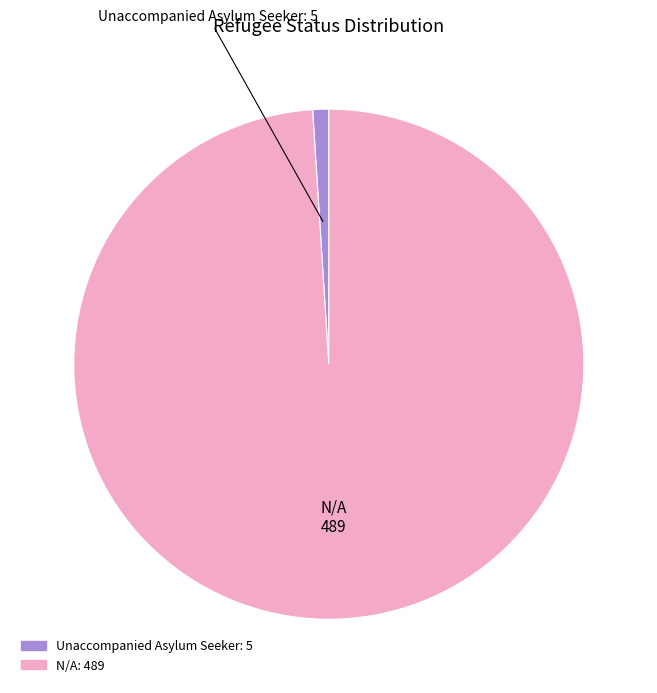

Combined, do N/A and Unaccompanied Asylum Seeker account for over 50%?

Yes